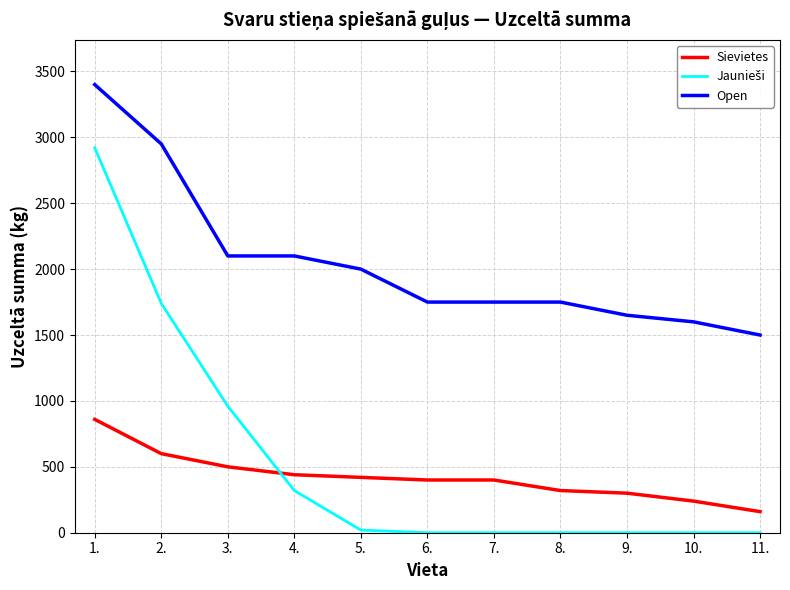

True or false: Sievietes has a value of 500 at 3..

True